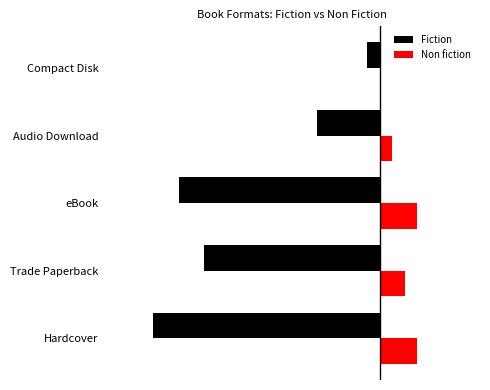

What are all the series names shown in the legend?

Fiction, Non fiction